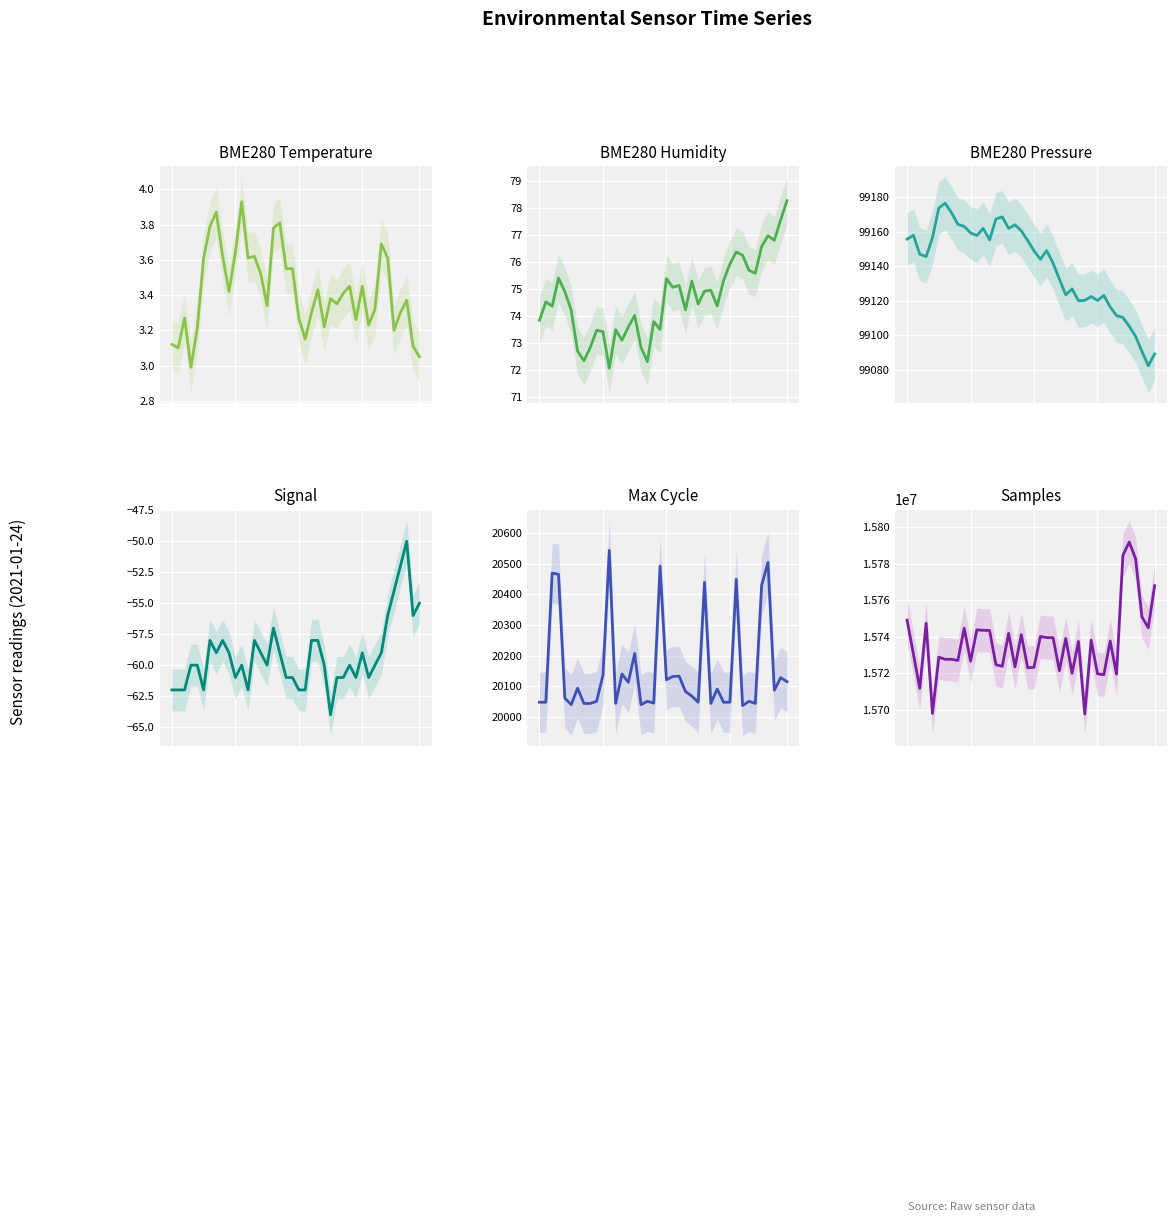

Between 14 and 20, which is larger?

14